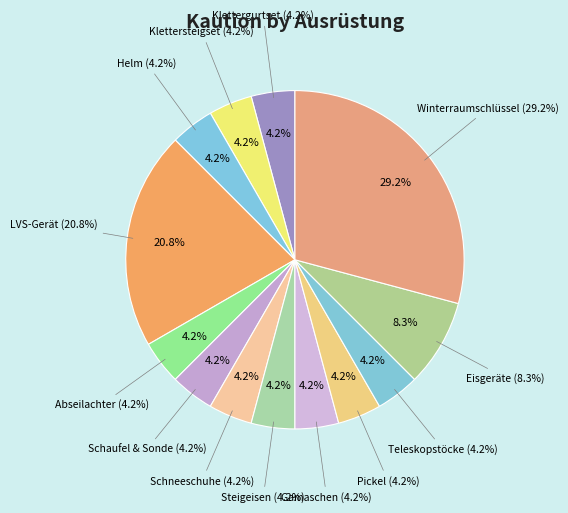

To the nearest percent, what percentage of the pie is Eisgeräte?

8%